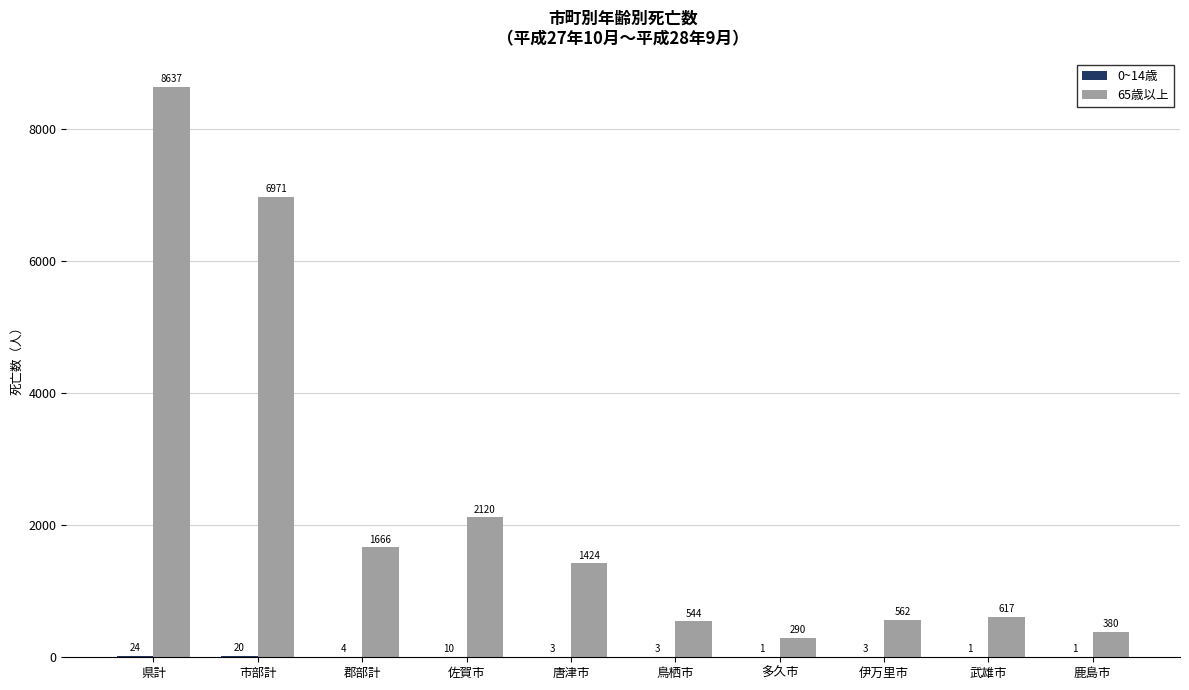

At which category is the sum across all series the highest?

県計